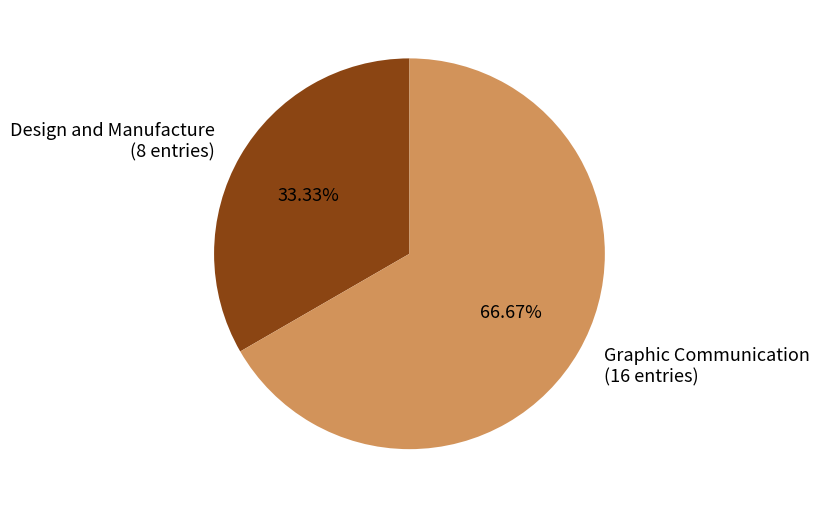

To the nearest percent, what is the combined percentage of Graphic Communication and Design and Manufacture?

100%